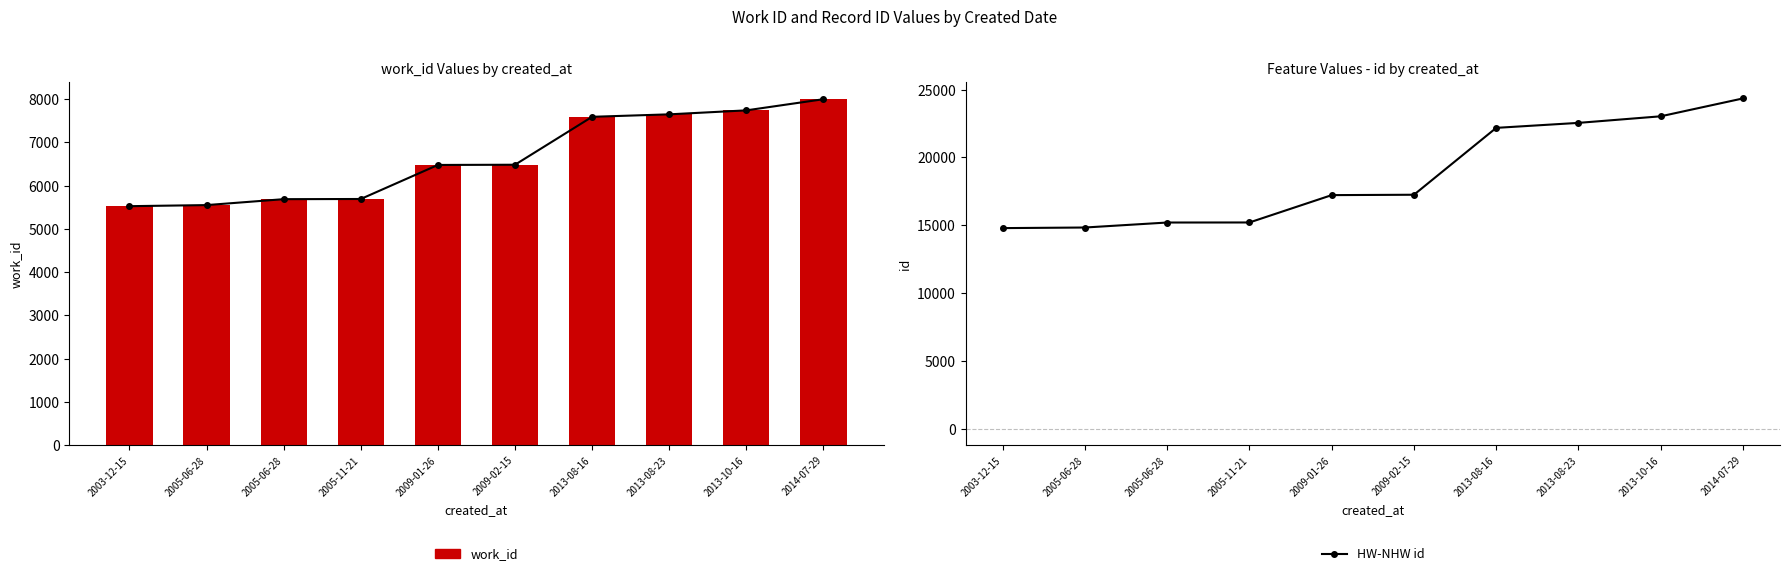

What is the minimum value for work_id line?

5524